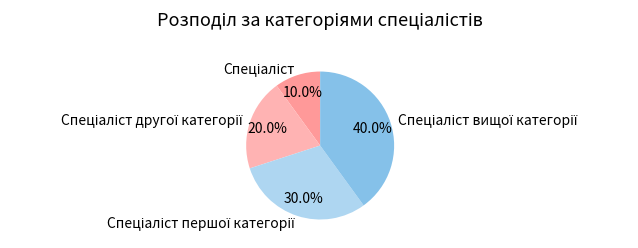

Is there a majority slice in this chart?

No